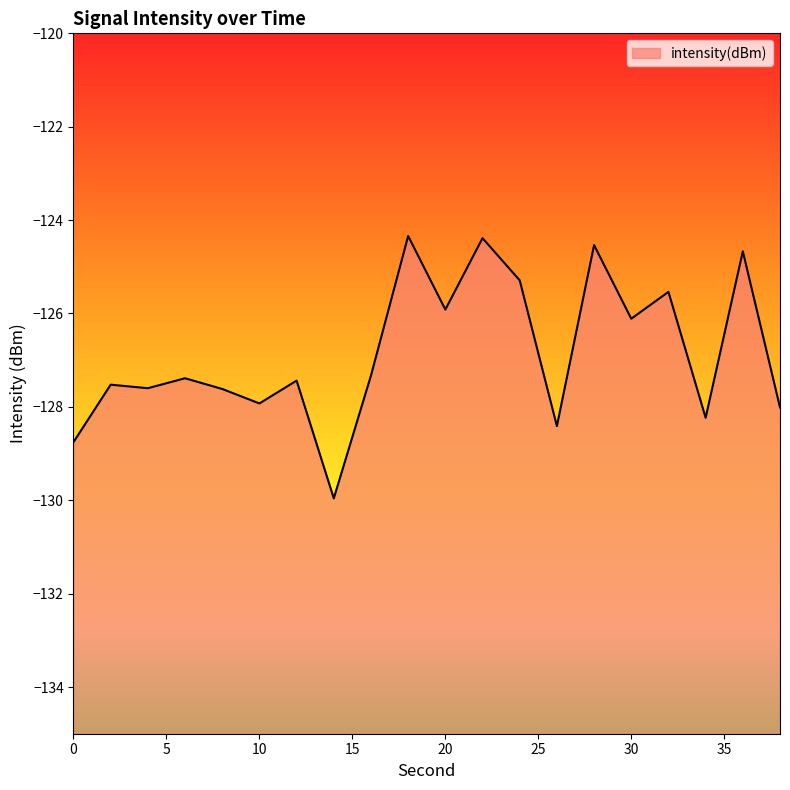

At which category does the chart reach its peak across all series?

18